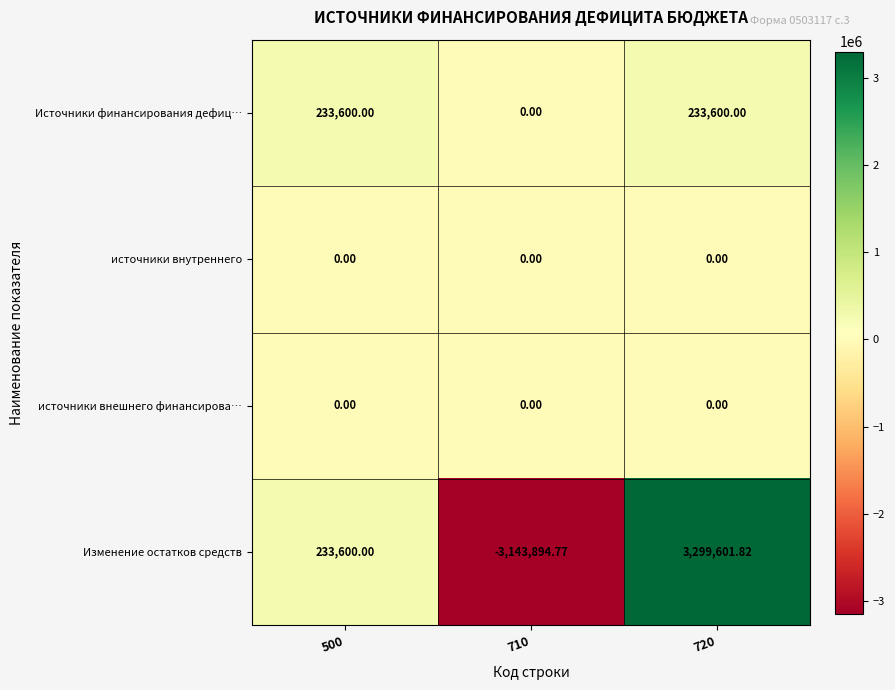

Which series has the largest total across all categories?

Источники финансирования дефиц…